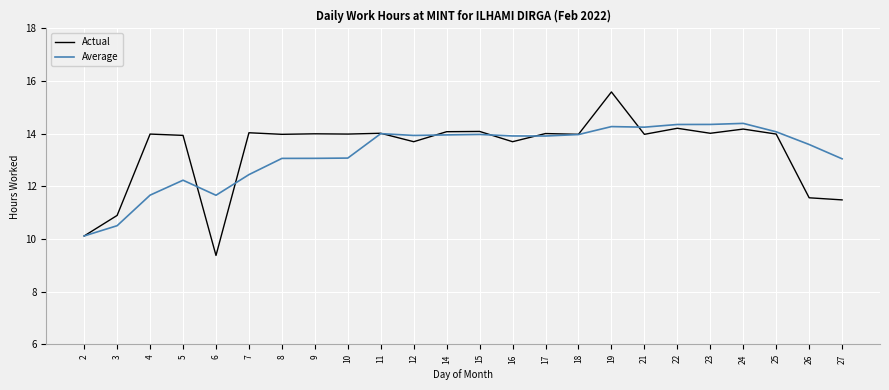

The value of Actual at 9 is 14.0. True or false?

True